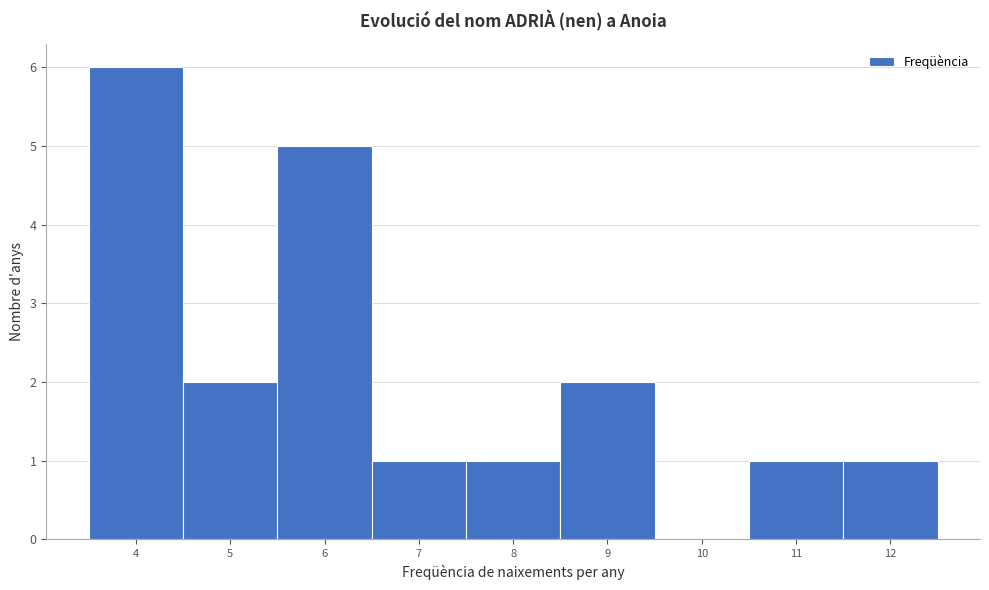

Reading left to right, list every bar in this chart as the range it spans on the x-axis followed by its height. The values are not printed on the chart, so give them approximately, as read against the axis.

3.5 to 4.5: 6
4.5 to 5.5: 2
5.5 to 6.5: 5
6.5 to 7.5: 1
7.5 to 8.5: 1
8.5 to 9.5: 2
9.5 to 10.5: 0
10.5 to 11.5: 1
11.5 to 12.5: 1